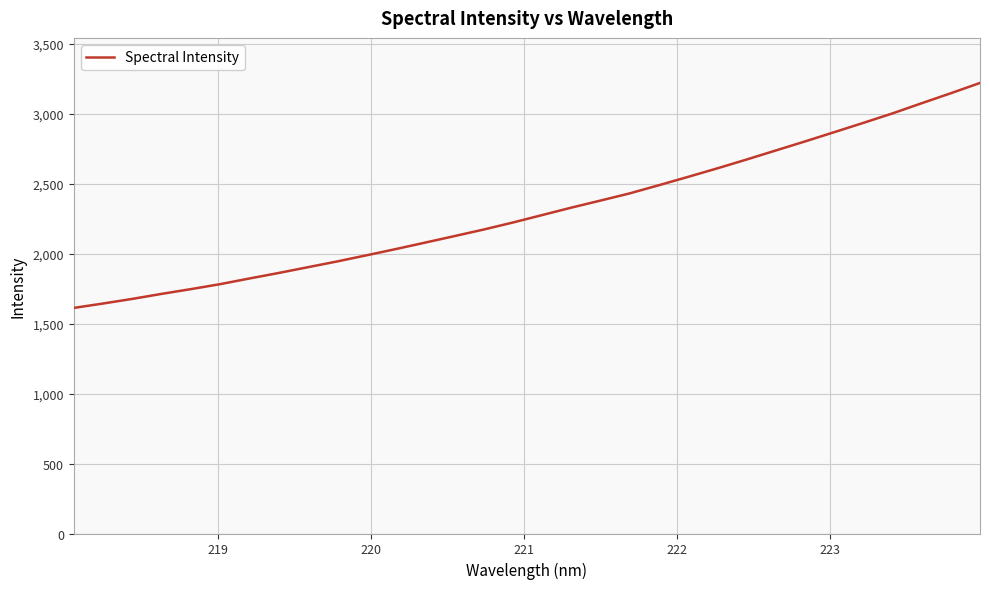

What is the maximum value shown in the chart?

3220.5